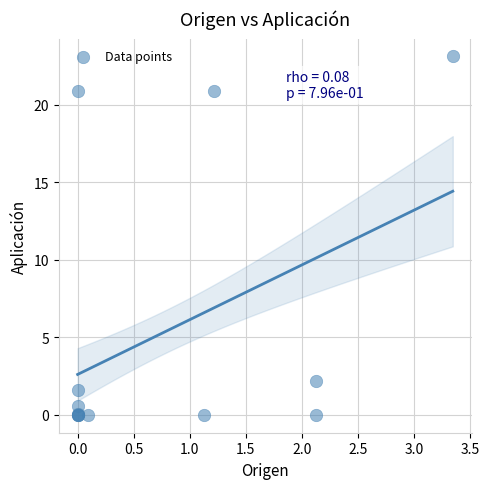

What Y value in the scatter plot is closest to 11?

2.2